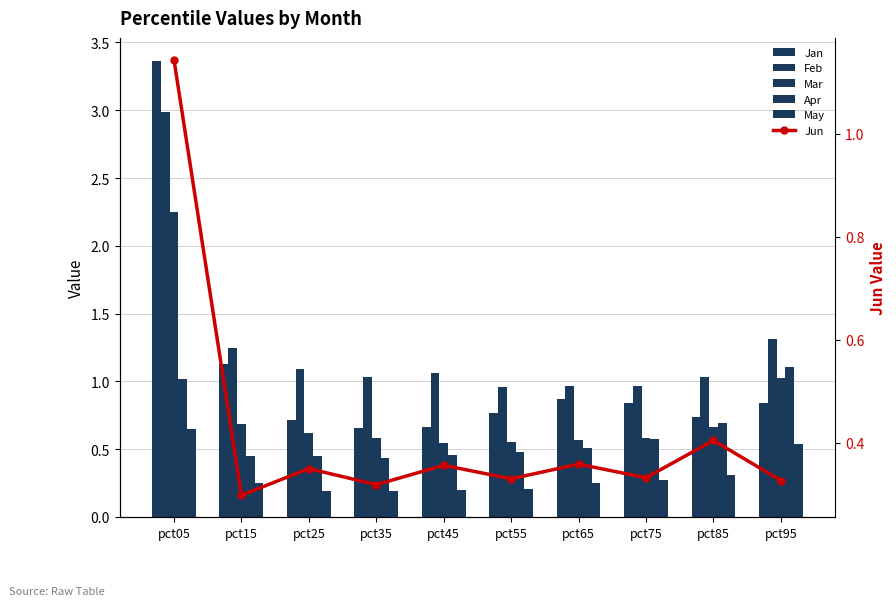

What is the sum of all Mar values?

8.1